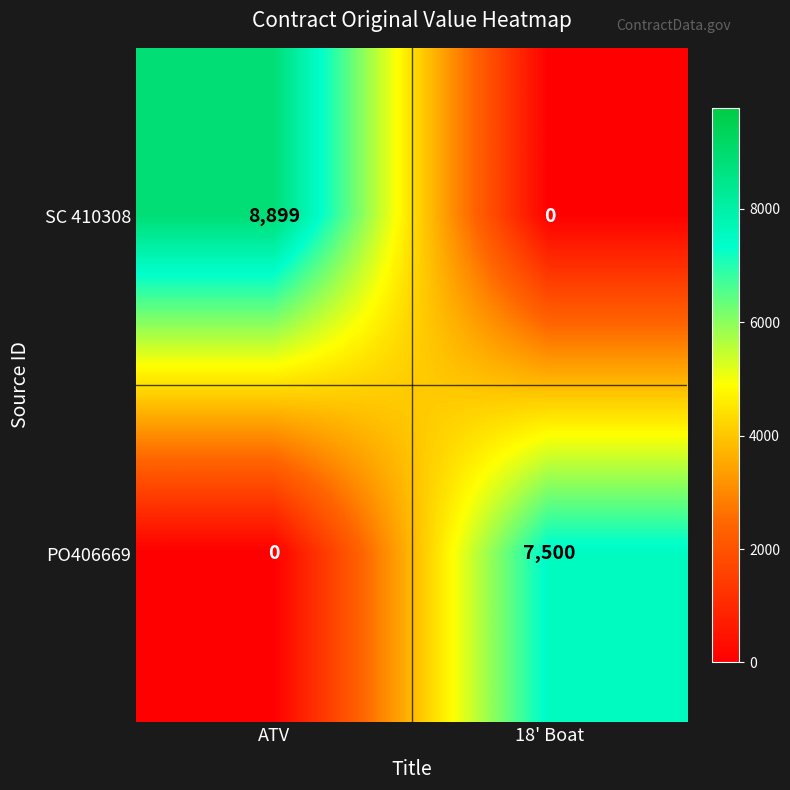

What is the sum of all SC 410308 values?

8899